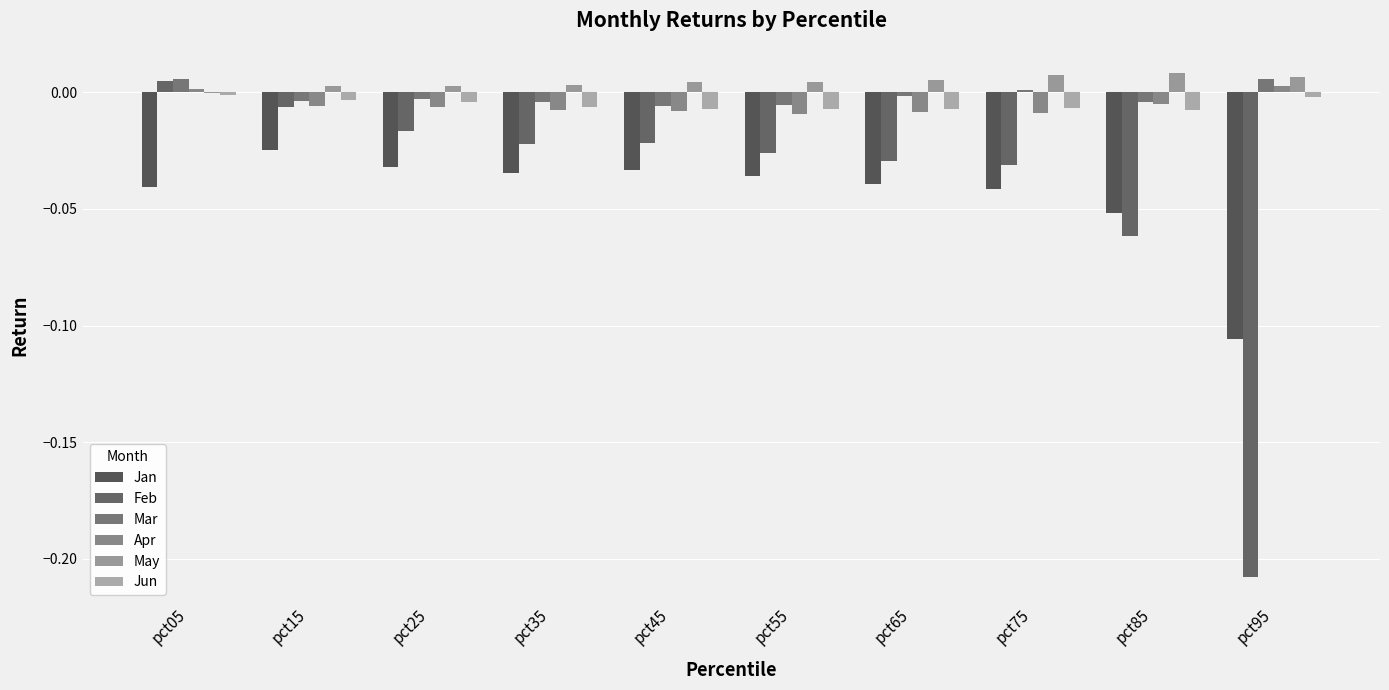

What is the minimum value for Feb?

-0.2